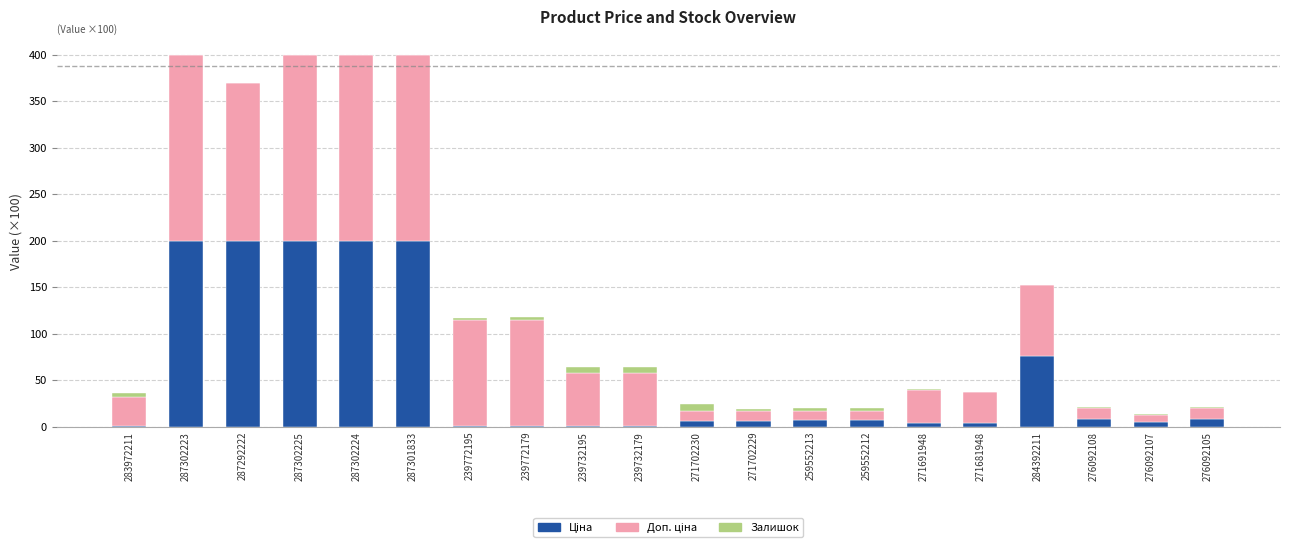

What is the total value across all series at 276092105?

21.5